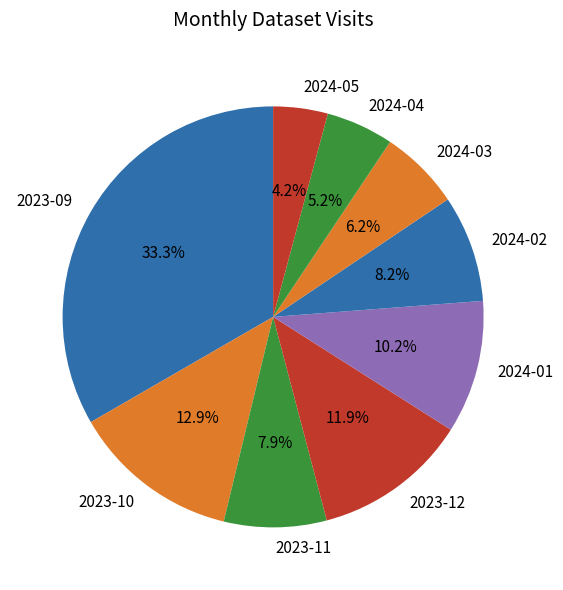

What percentage do 2023-10 and 2023-09 together represent?

46.2%